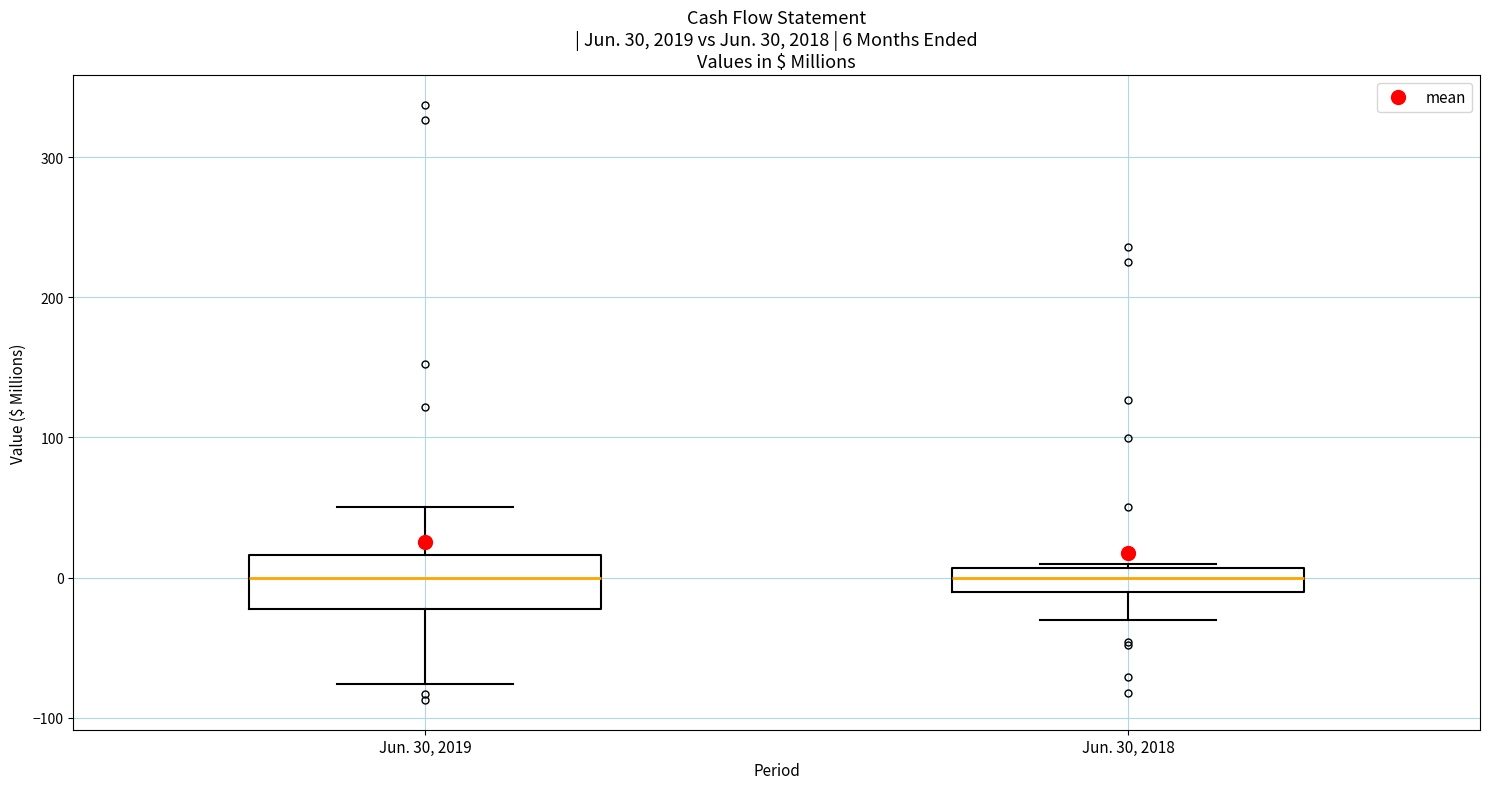

Comparing the boxes themselves (not the whiskers), which one is the tallest?

Jun. 30, 2019